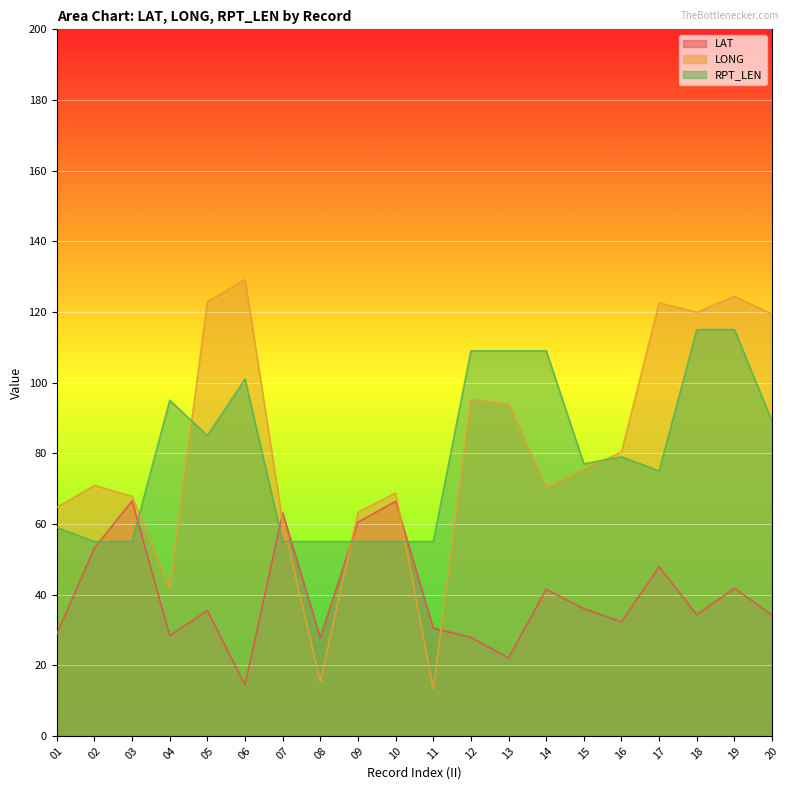

What is the total value across all series at 15?

188.4